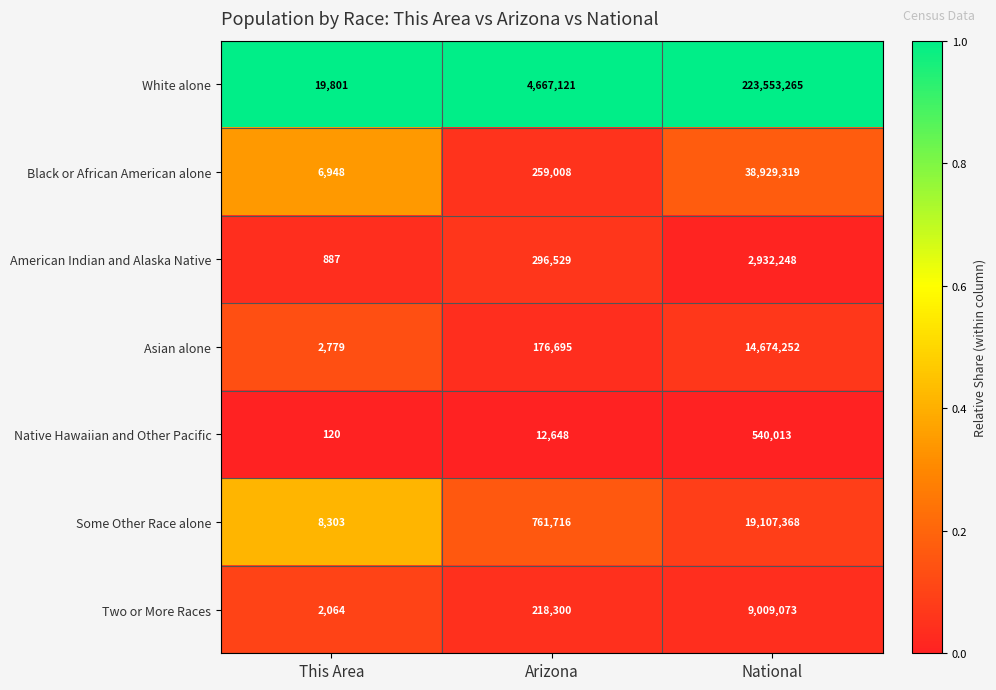

Reading left to right, what are all the values shown in this chart?

White alone: 19801	4667121	223553265
Black or African American alone: 6948	259008	38929319
American Indian and Alaska Native: 887	296529	2932248
Asian alone: 2779	176695	14674252
Native Hawaiian and Other Pacific: 120	12648	540013
Some Other Race alone: 8303	761716	19107368
Two or More Races: 2064	218300	9009073